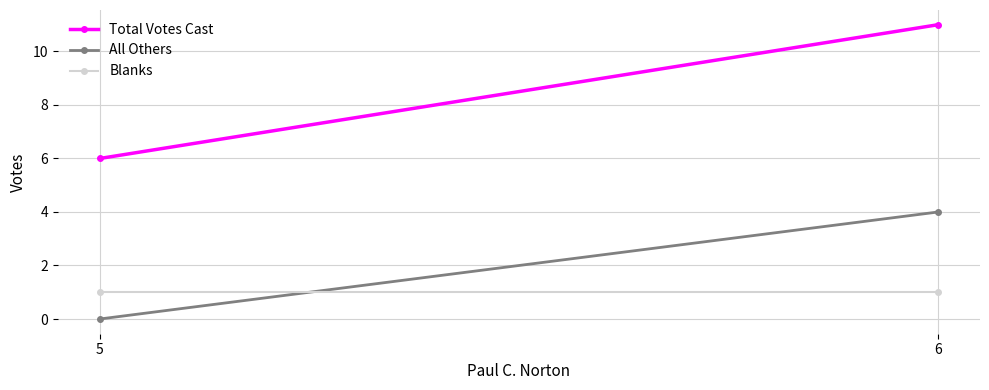

What is the difference between the highest and lowest values at 5?

6